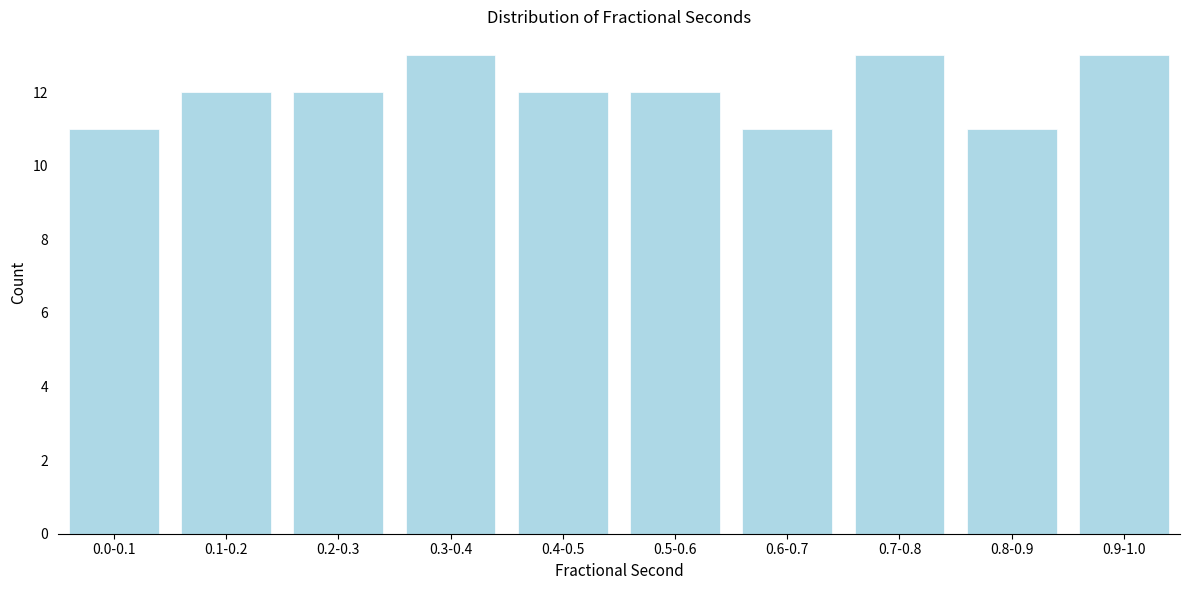

Reading right to left, what are all the values shown in this chart?

0.9-1.0=13	0.8-0.9=11	0.7-0.8=13	0.6-0.7=11	0.5-0.6=12	0.4-0.5=12	0.3-0.4=13	0.2-0.3=12	0.1-0.2=12	0.0-0.1=11